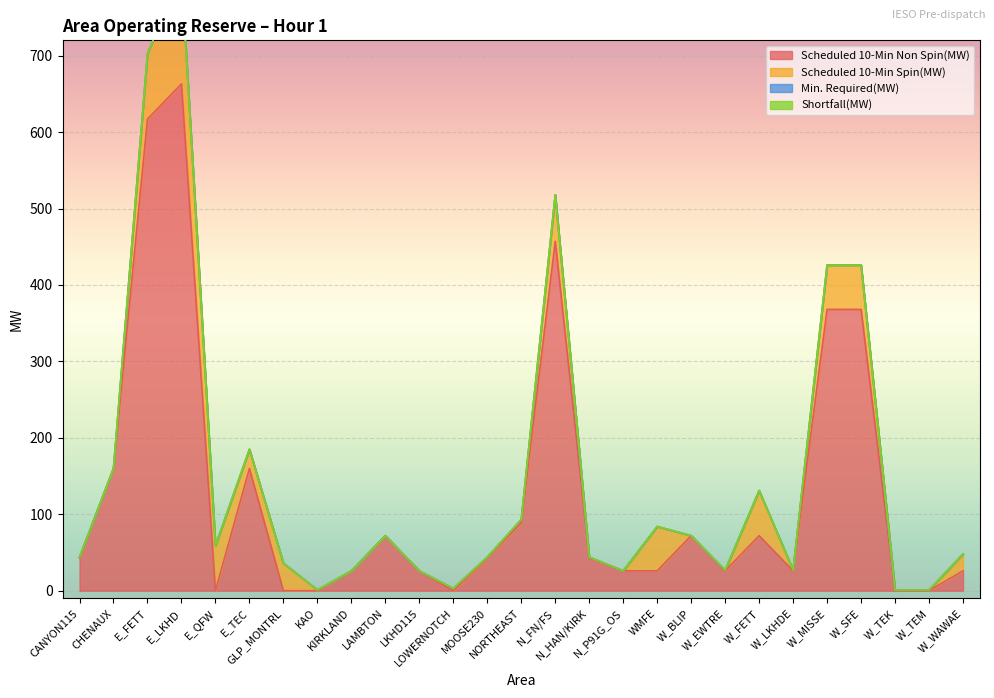

True or false: Scheduled 10-Min Non Spin(MW) and Shortfall(MW) cross at least once.

False